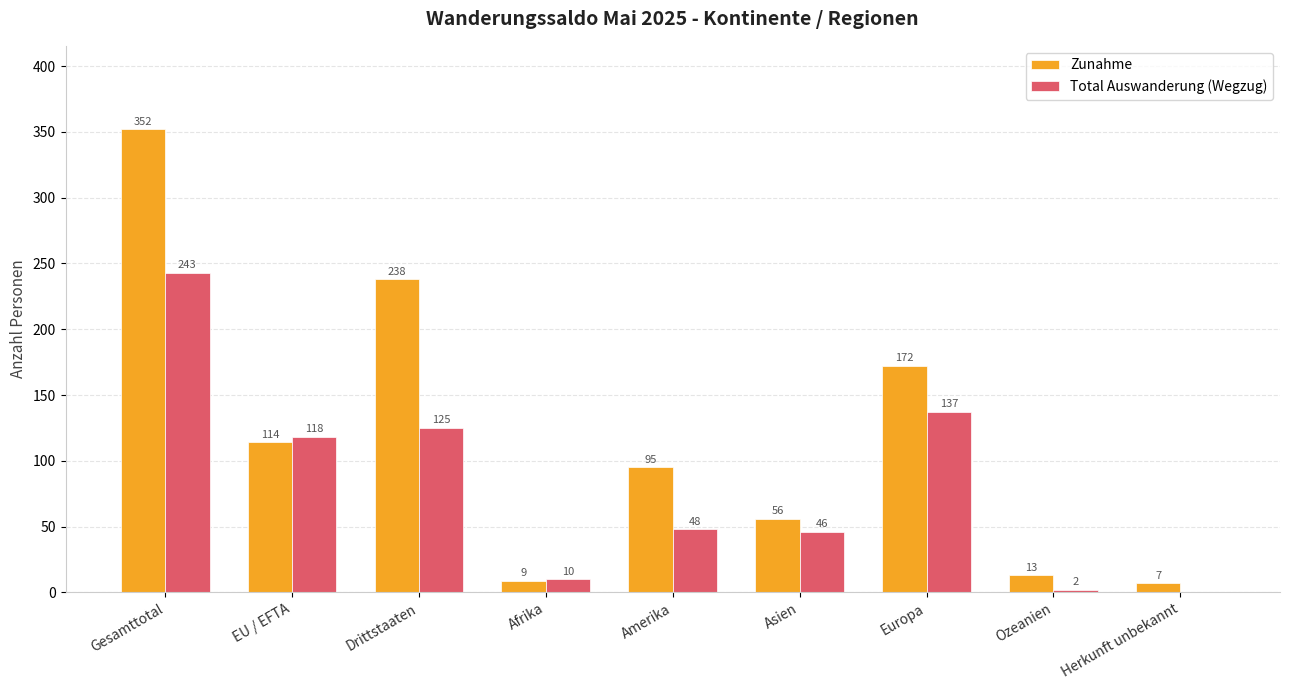

What is the average value of the Total Auswanderung (Wegzug) series?

81